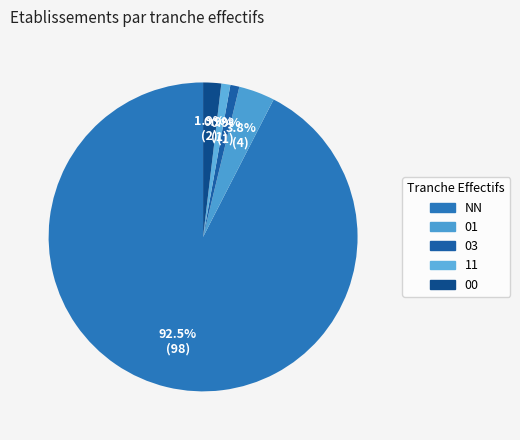

True or false: 11 accounts for 11% of the total.

False